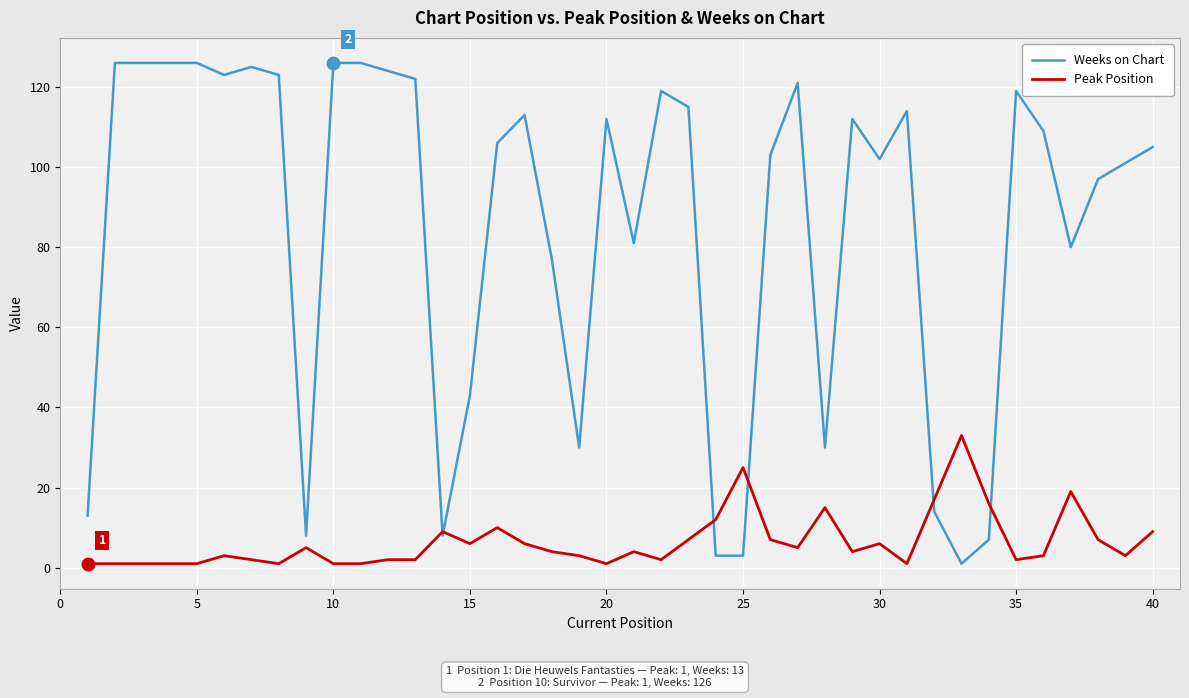

What is the maximum value shown in the chart?

126